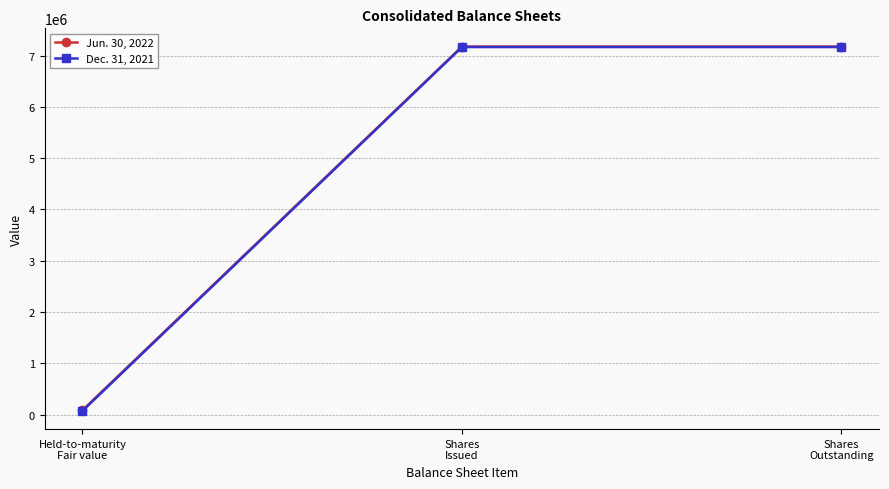

What is the difference between the Dec. 31, 2021 values at Shares
Outstanding and Held-to-maturity
Fair value?

7098926